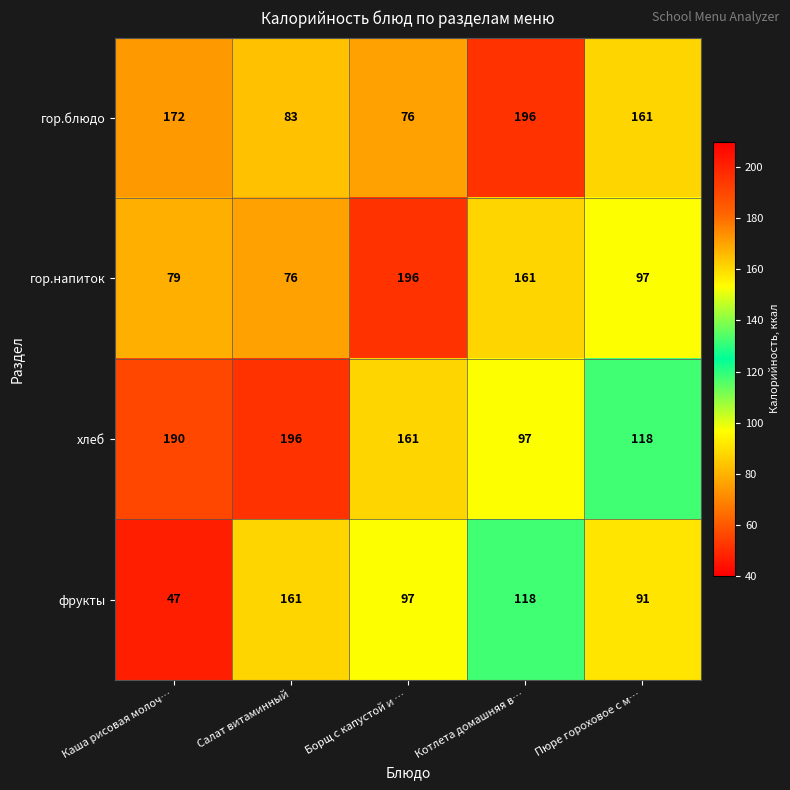

Reading left to right, extract all data points from this chart.

гор.блюдо: Каша рисовая молоч…=172	Салат витаминный=83	Борщ с капустой и …=76	Котлета домашняя в…=196	Пюре гороховое с м…=161
гор.напиток: Каша рисовая молоч…=79	Салат витаминный=76	Борщ с капустой и …=196	Котлета домашняя в…=161	Пюре гороховое с м…=97
хлеб: Каша рисовая молоч…=190	Салат витаминный=196	Борщ с капустой и …=161	Котлета домашняя в…=97	Пюре гороховое с м…=118
фрукты: Каша рисовая молоч…=47	Салат витаминный=161	Борщ с капустой и …=97	Котлета домашняя в…=118	Пюре гороховое с м…=91